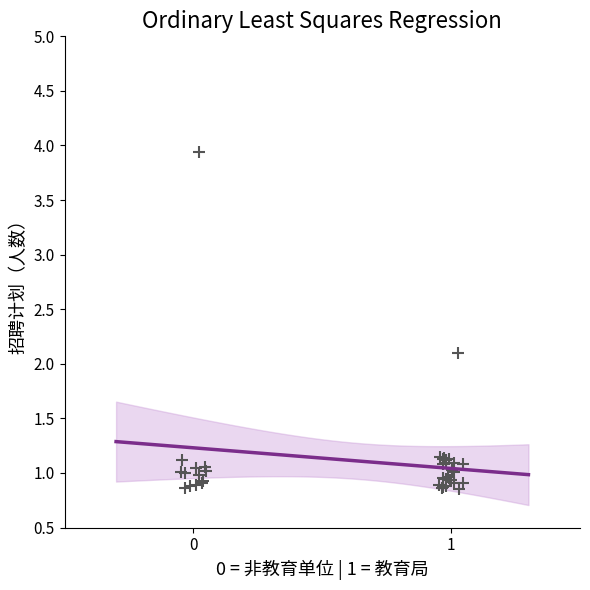

What Y value in the scatter plot is closest to 2?

2.1